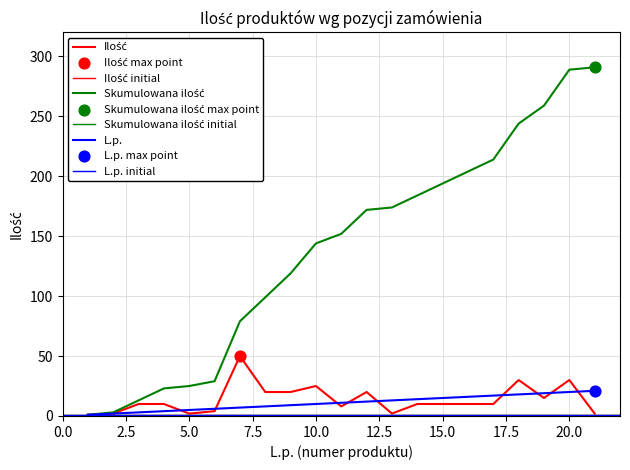

What is the total value across all series at 21?

314